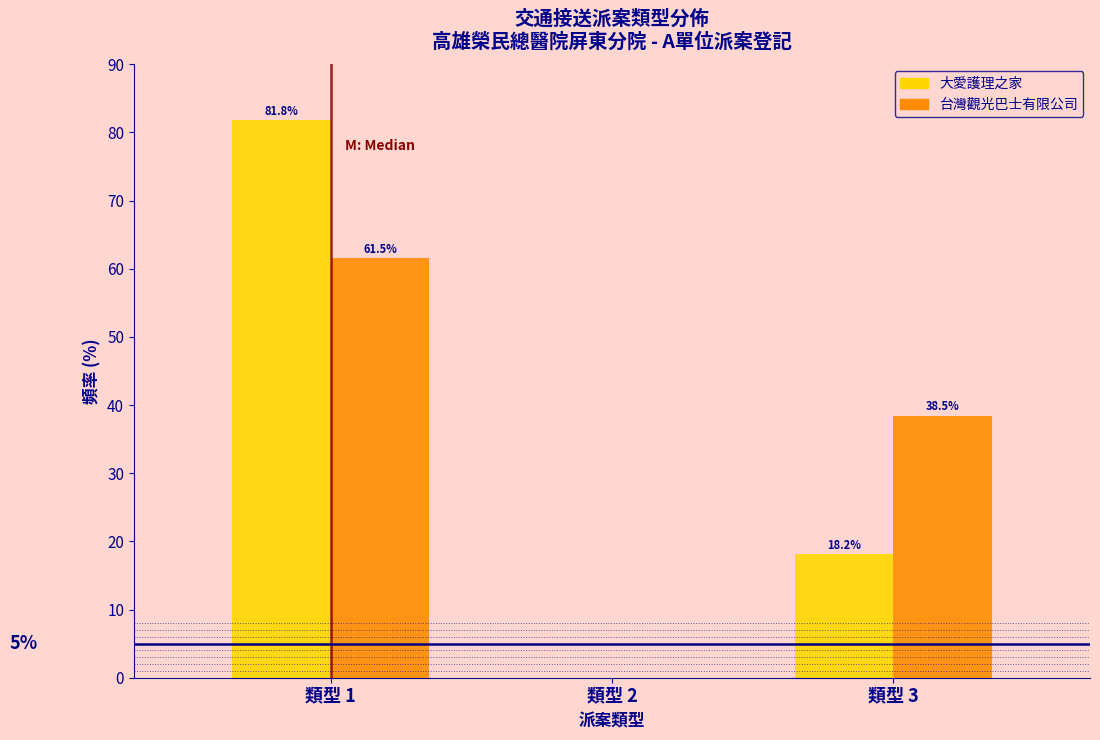

In the 大愛護理之家 series, which range on the x-axis has the tallest bar?

0.5 to 1.5